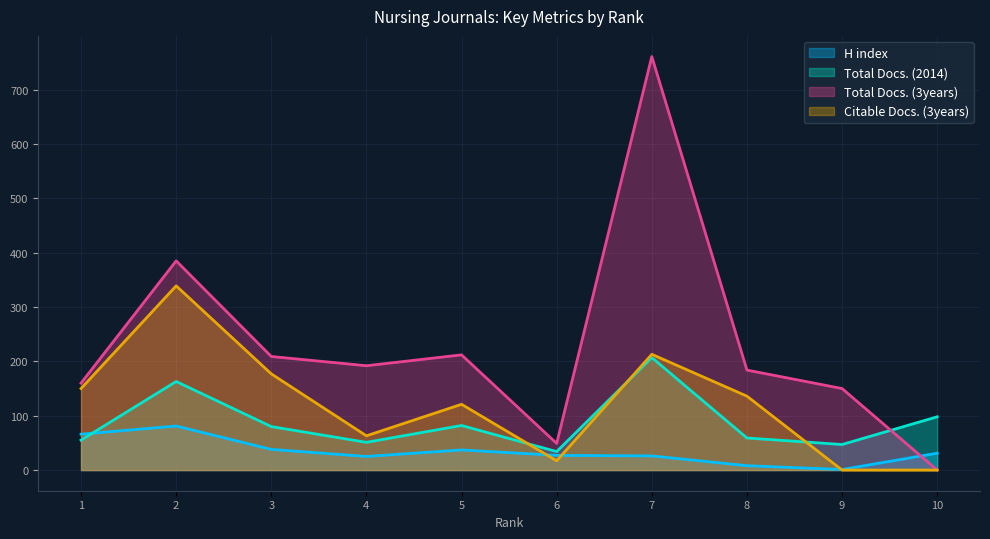

What is the maximum value shown in the chart?

761